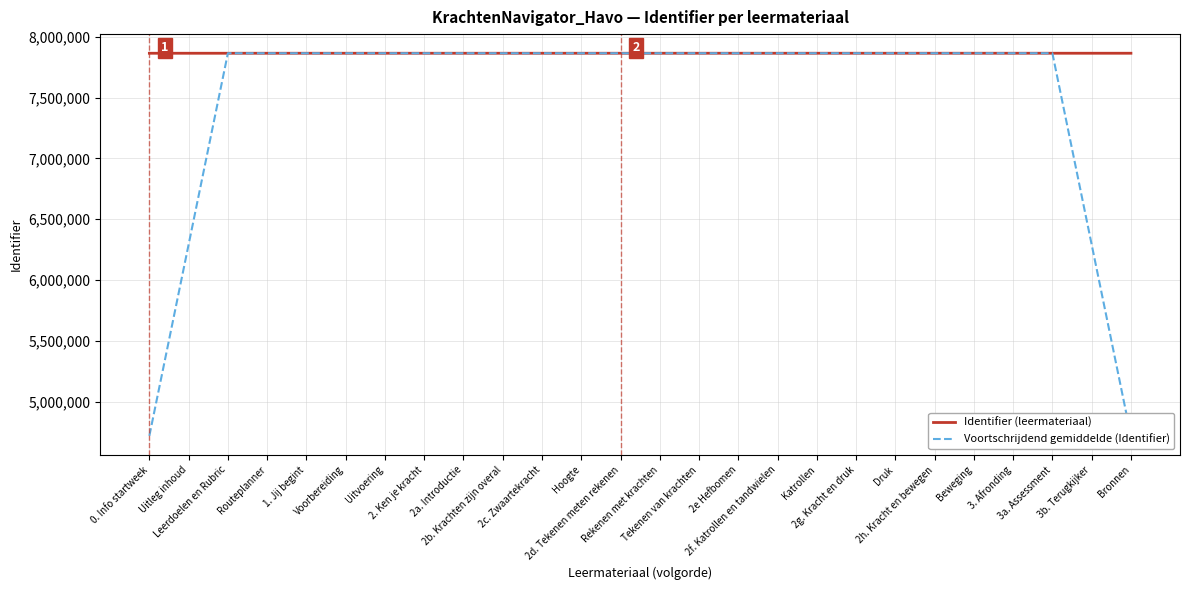

Which series has the widest spread of values?

Voortschrijdend gemiddelde (Identifier)